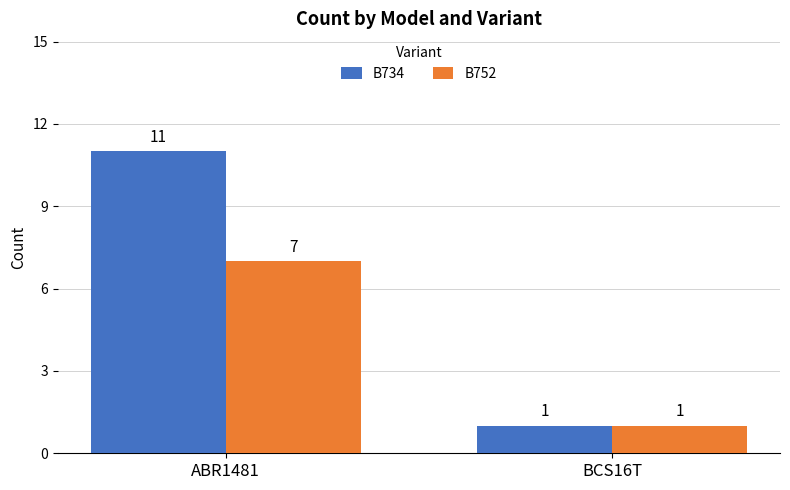

How many bars are there in total?

4